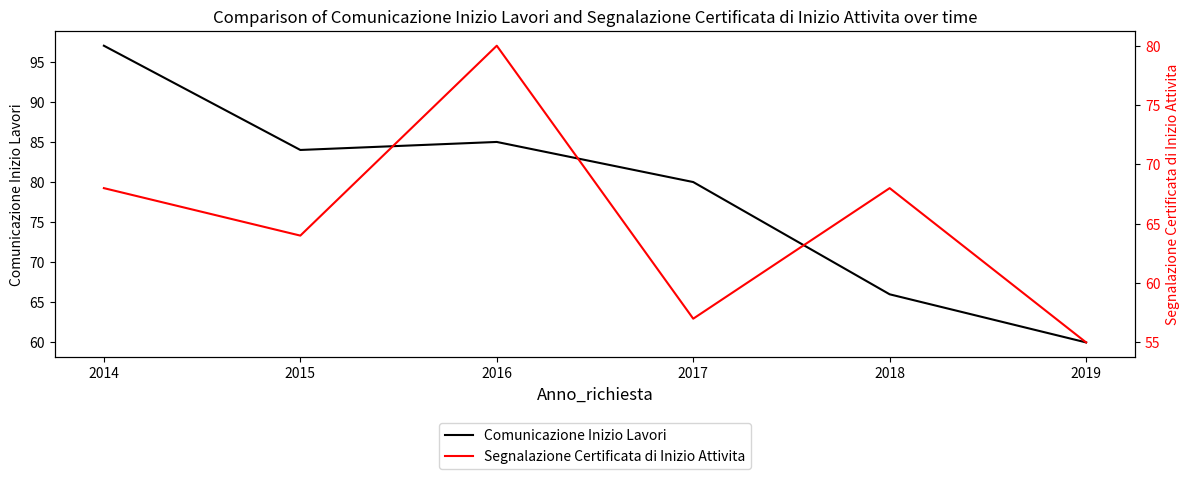

What is the sum of the Segnalazione Certificata di Inizio Attivita values at 2016 and 2017?

137